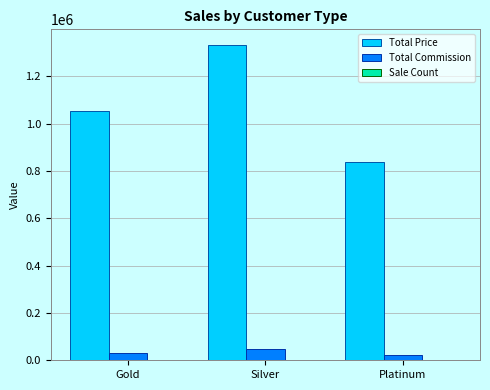

At which label is Total Price closest to 1086000?

Gold